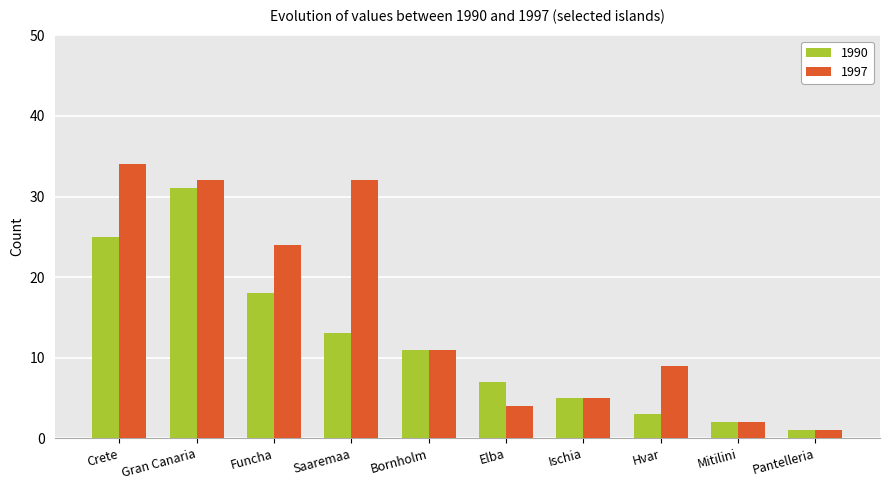

How many data points in 1990 are less than 11?

5